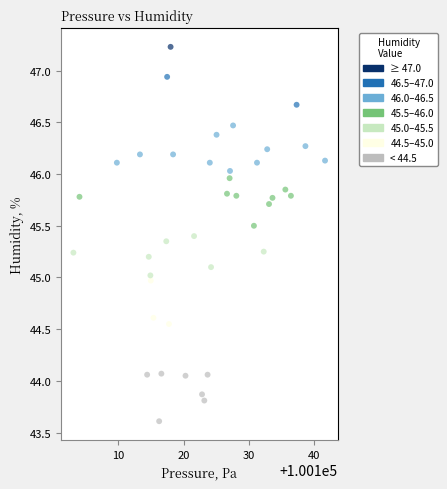

What is the range of Y values (max minus min)?

3.6